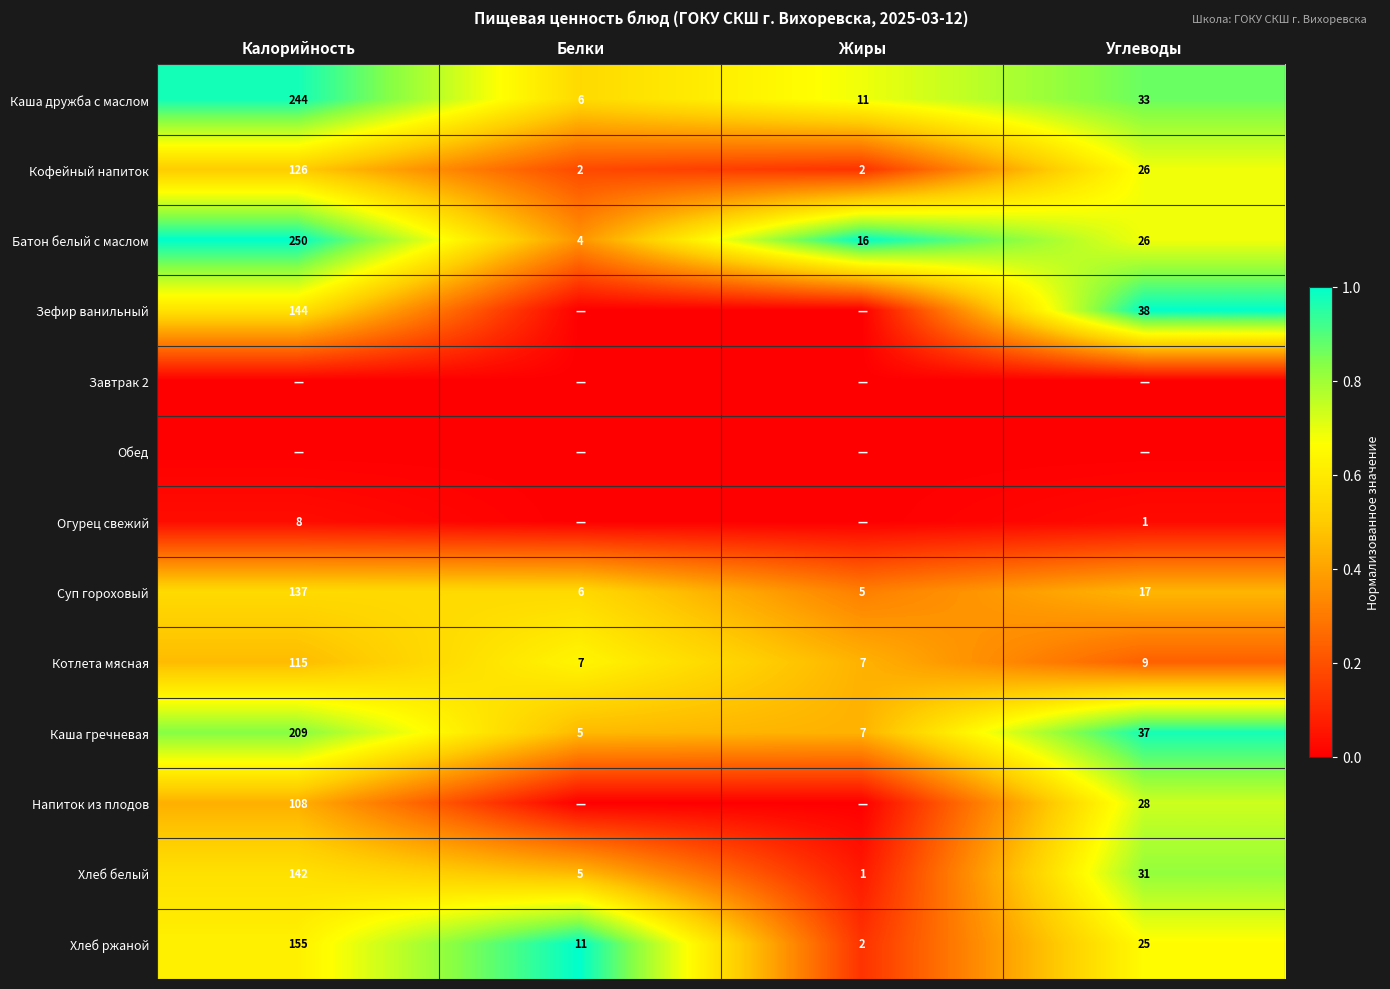

At which label is Суп гороховый closest to 71?

Углеводы